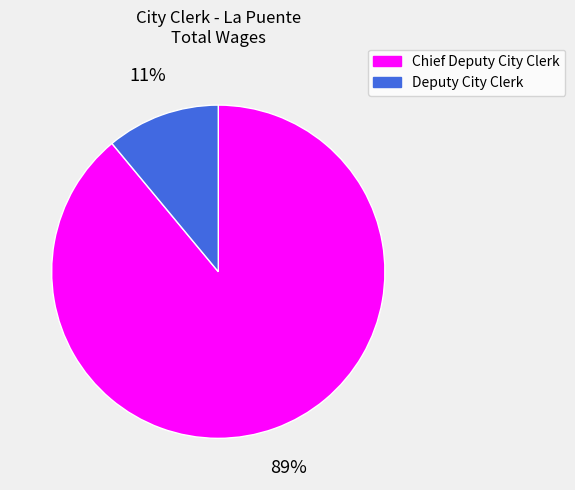

Which category accounts for the majority?

Chief Deputy City Clerk